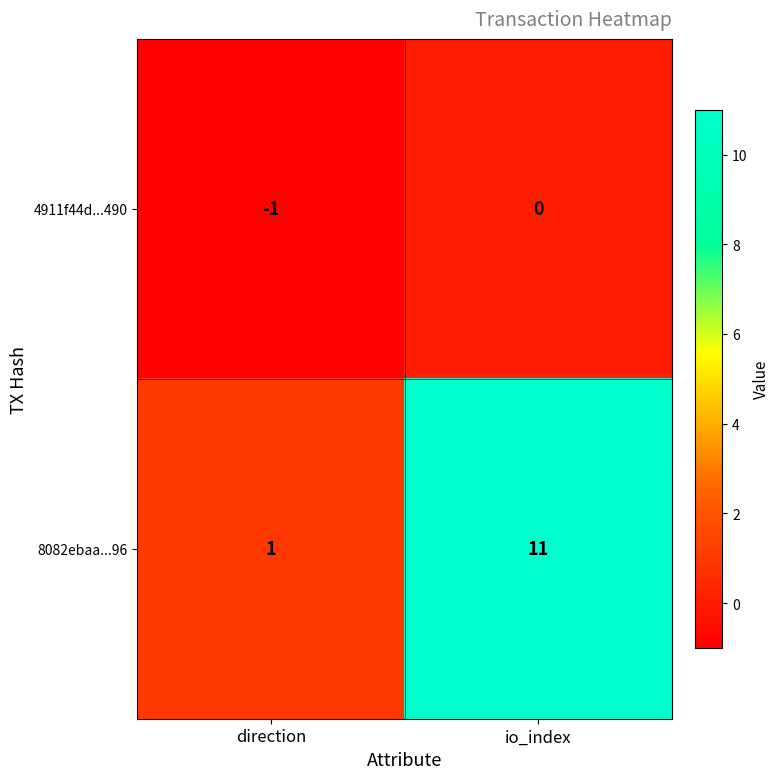

At io_index, list the series in order from largest to smallest.

8082ebaa...96, 4911f44d...490